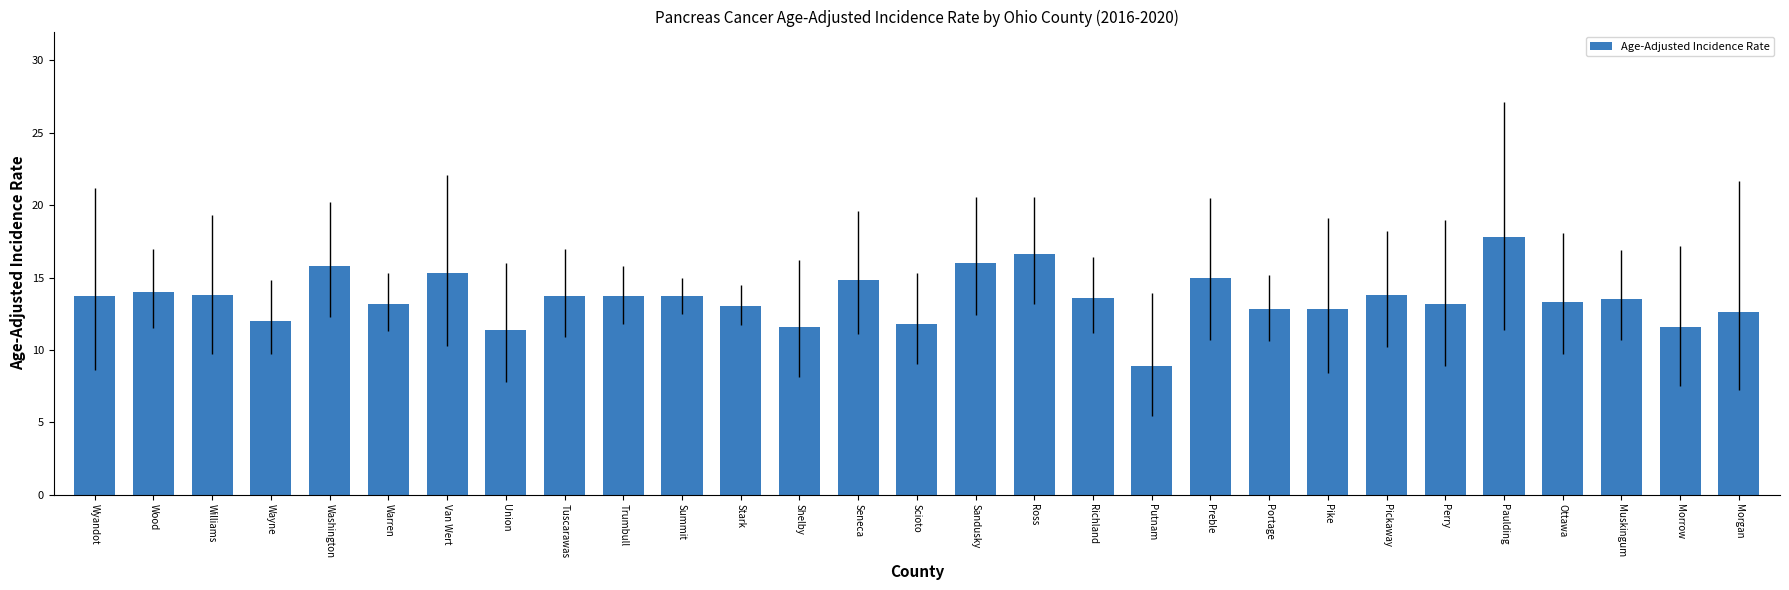

The chart shows a value of 11.6 at Shelby. True or false?

True